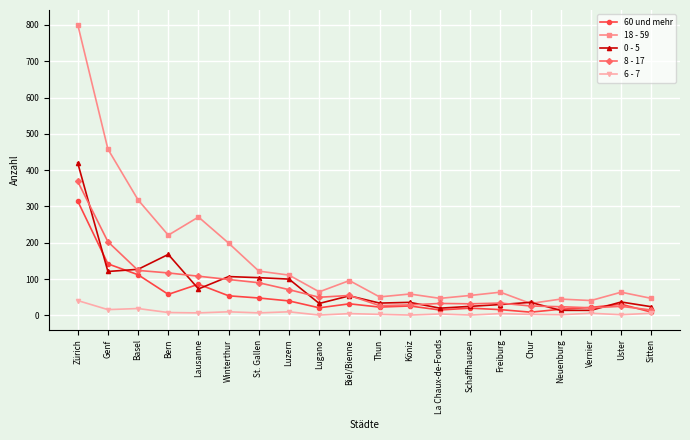

What position from the left is Genf?

2